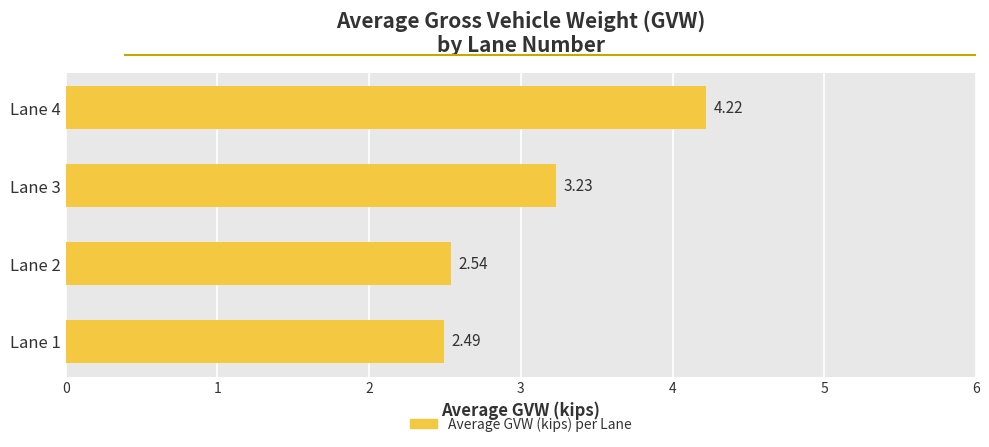

List the labels in order of value, largest first.

Lane 4, Lane 3, Lane 2, Lane 1